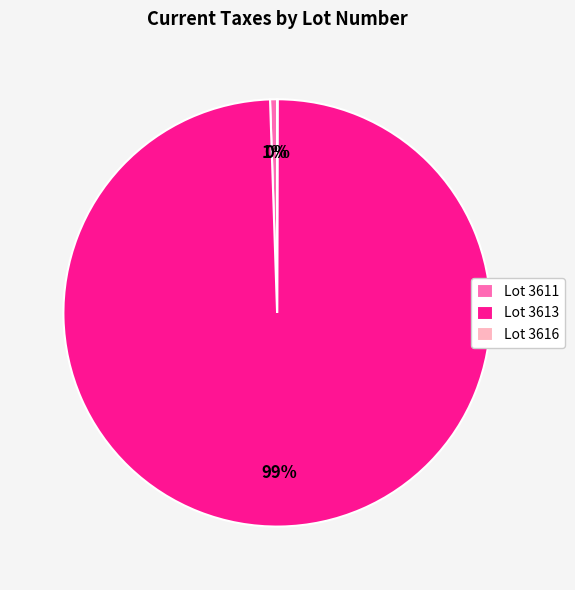

The Lot 3611 slice represents 1% of the pie. True or false?

True